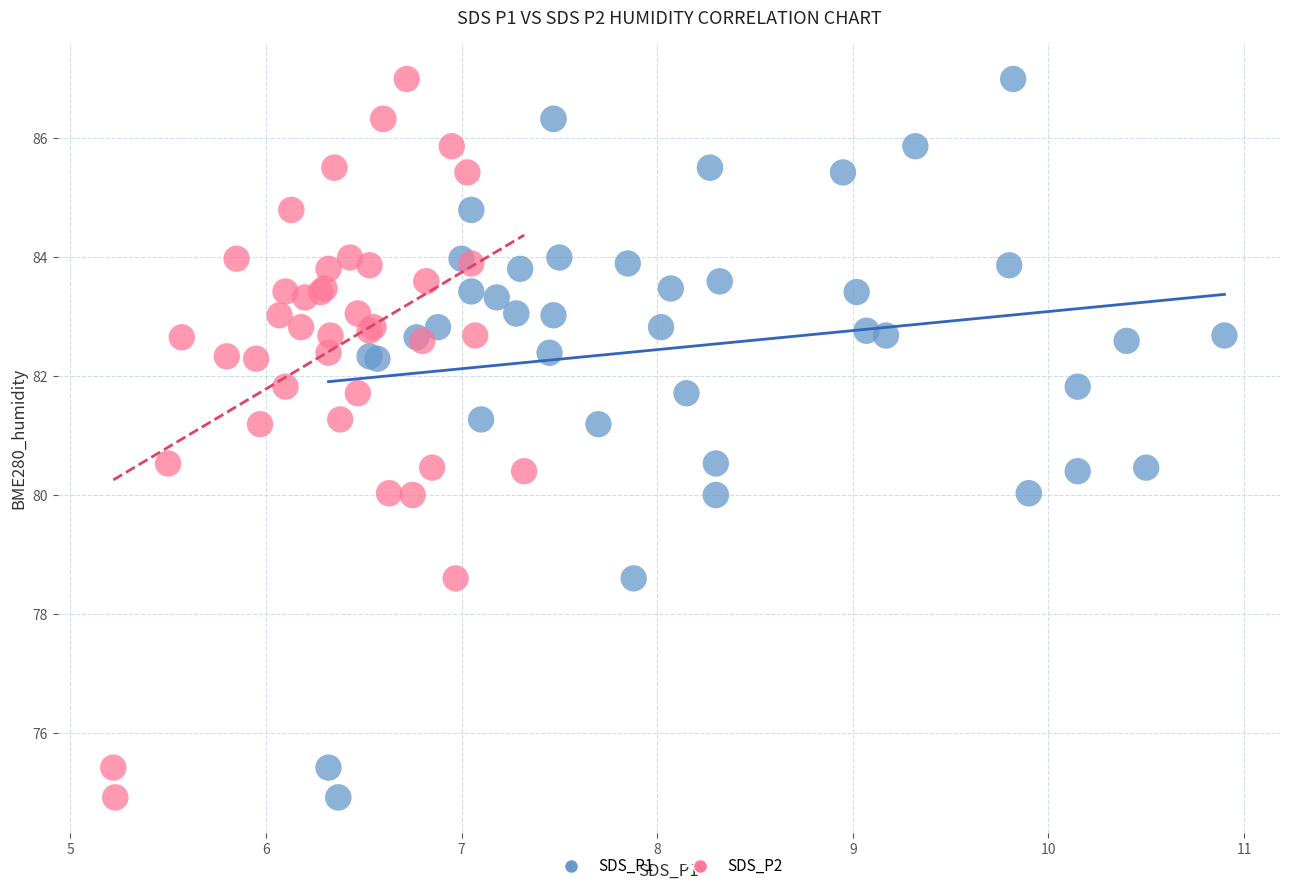

What are all the series names shown in the legend?

SDS_P1, SDS_P2